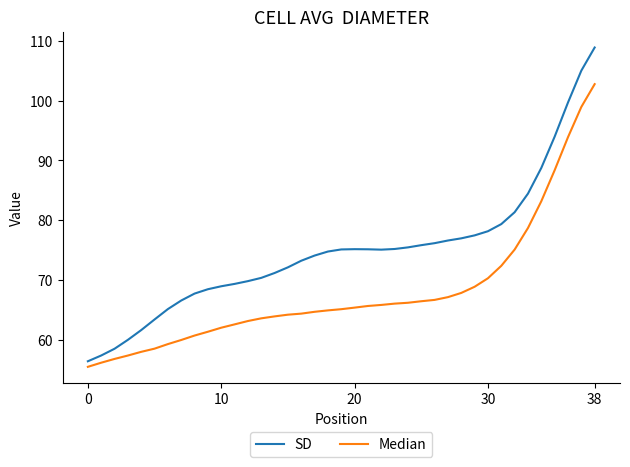

Which series has the largest range (max minus min)?

SD